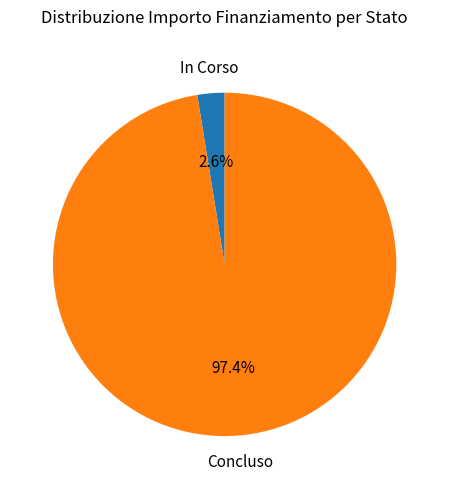

Does any single category account for the majority?

Yes